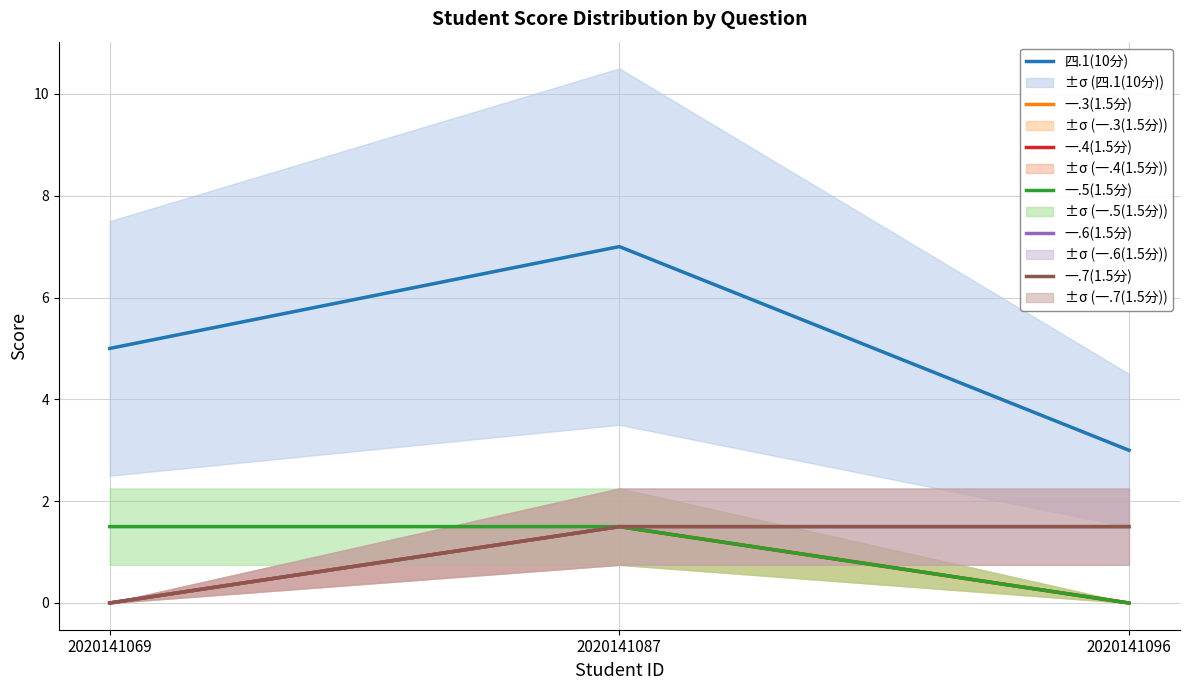

How many data points in 一.5(1.5分) are above 1?

2